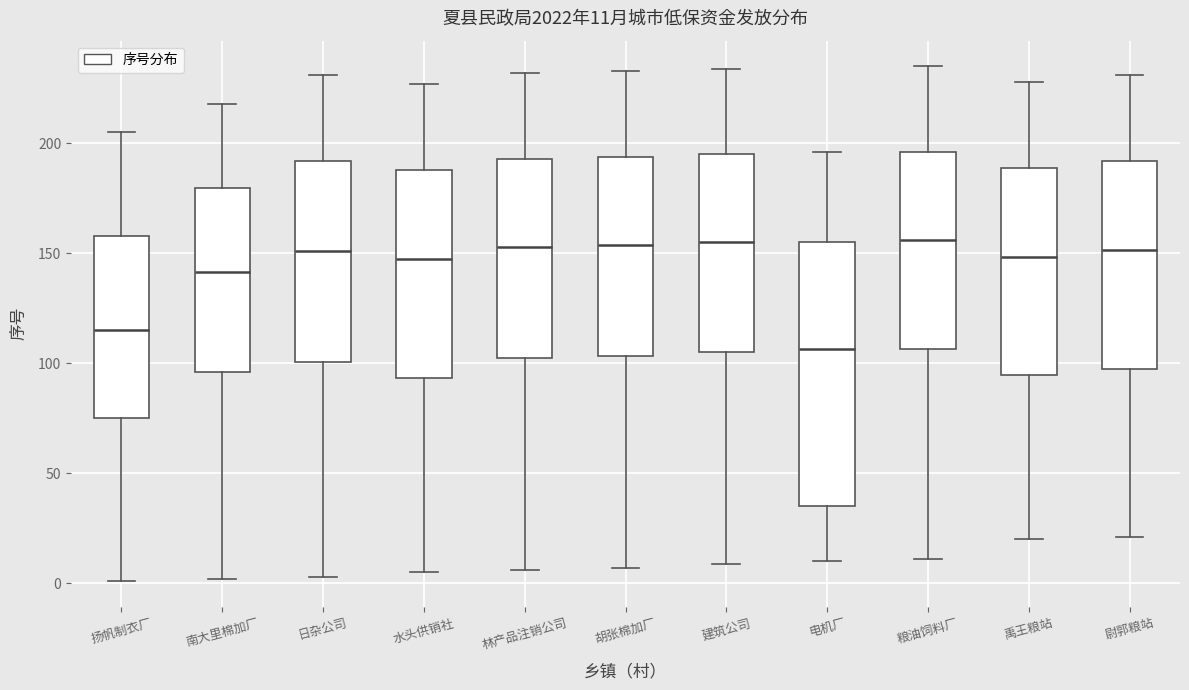

Which box is the tallest, from its lower edge to its upper edge?

电机厂